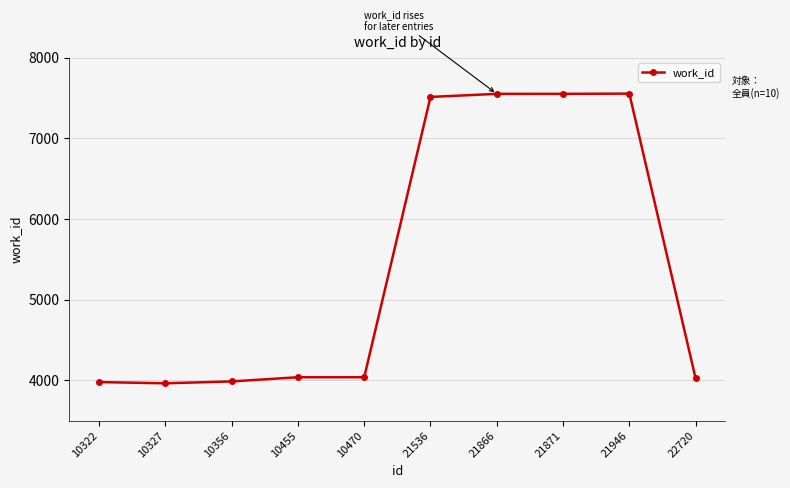

What is the difference between the maximum and minimum values?

3590